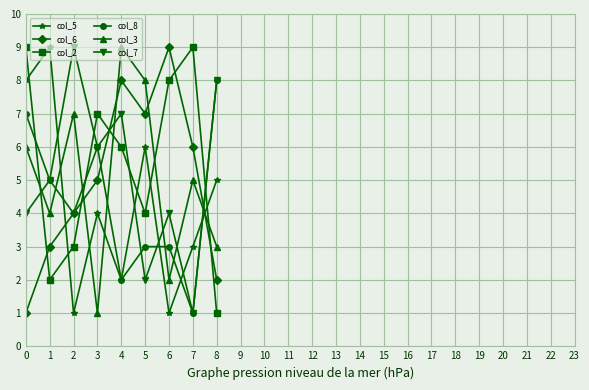

How many distinct data groups are displayed?

6